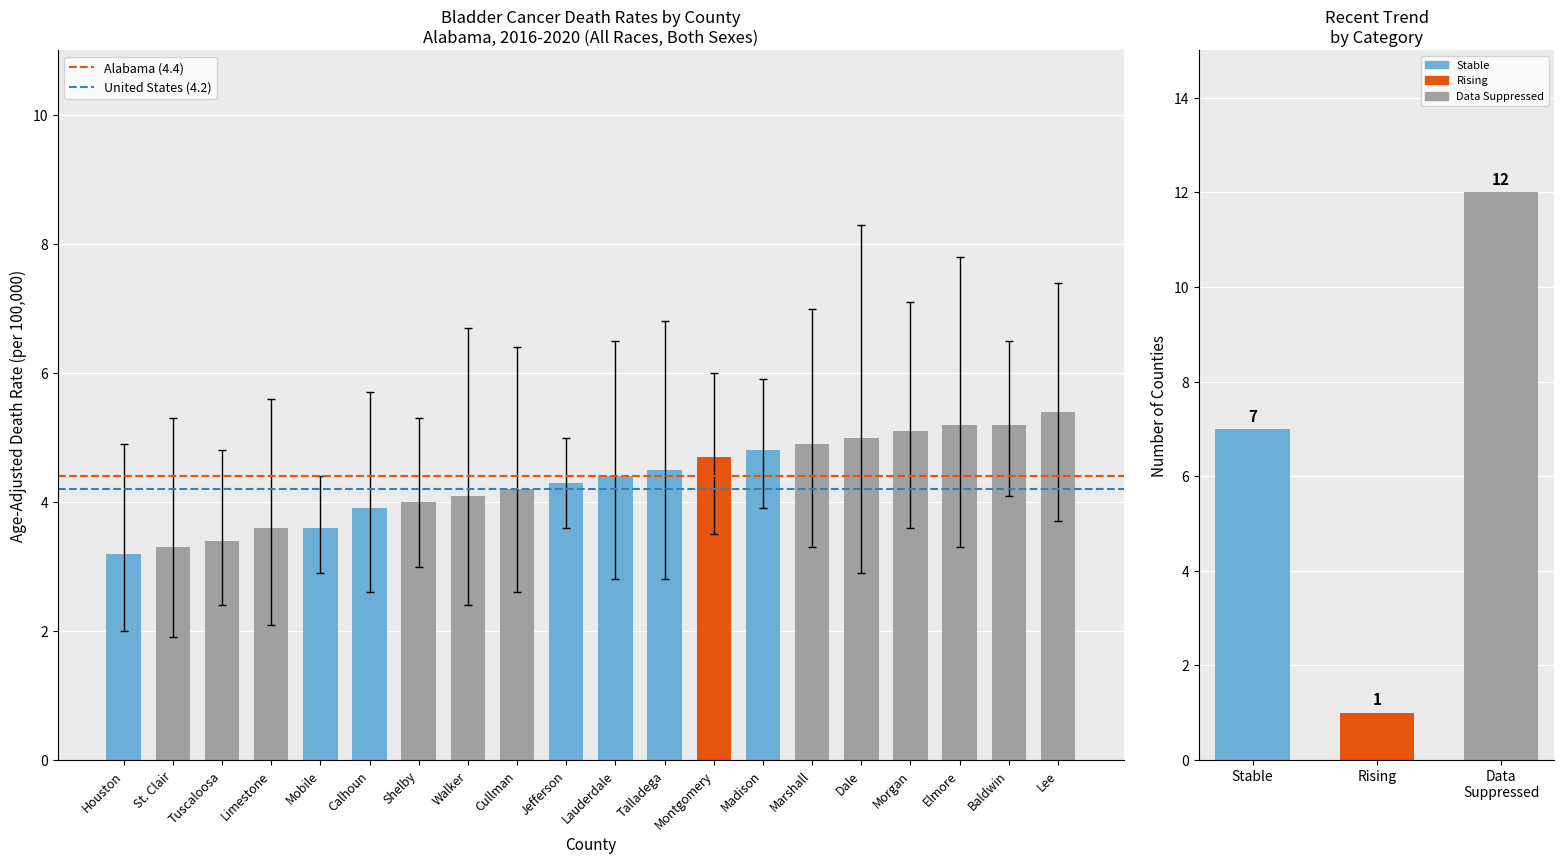

Where is Alabama (4.4) nearest to the value 4?

Houston